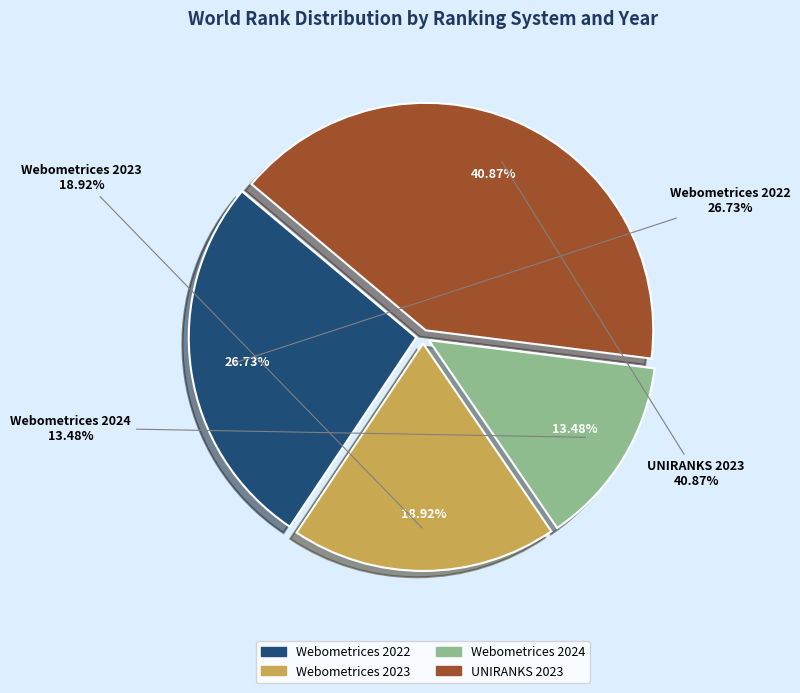

True or false: Webometrices 2022 accounts for 12% of the total.

False